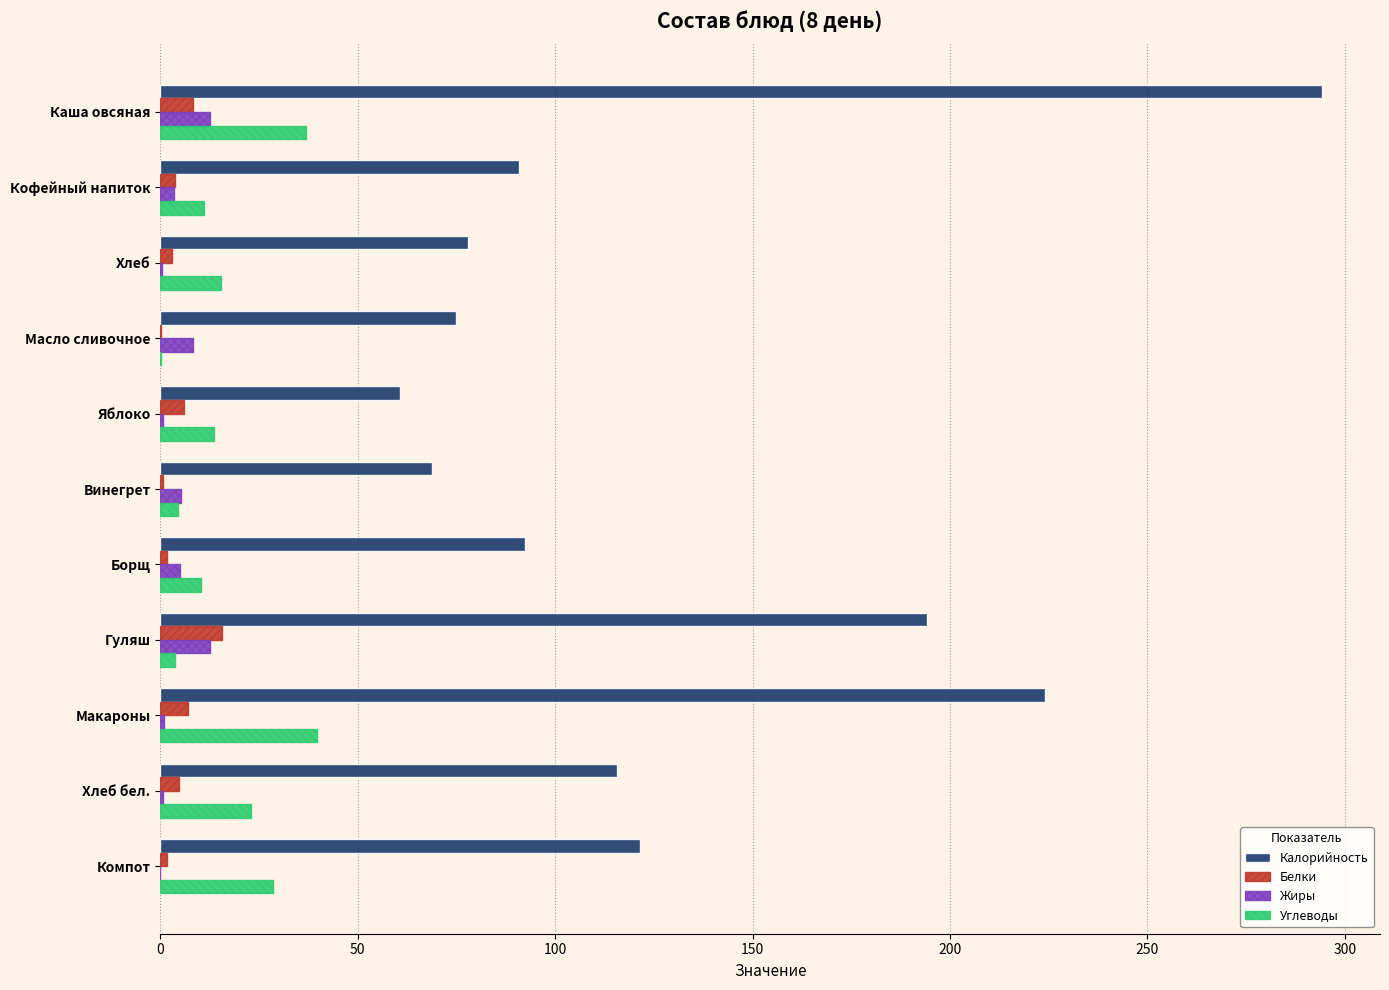

Which series changed the most between Масло сливочное and Хлеб бел.?

Калорийность